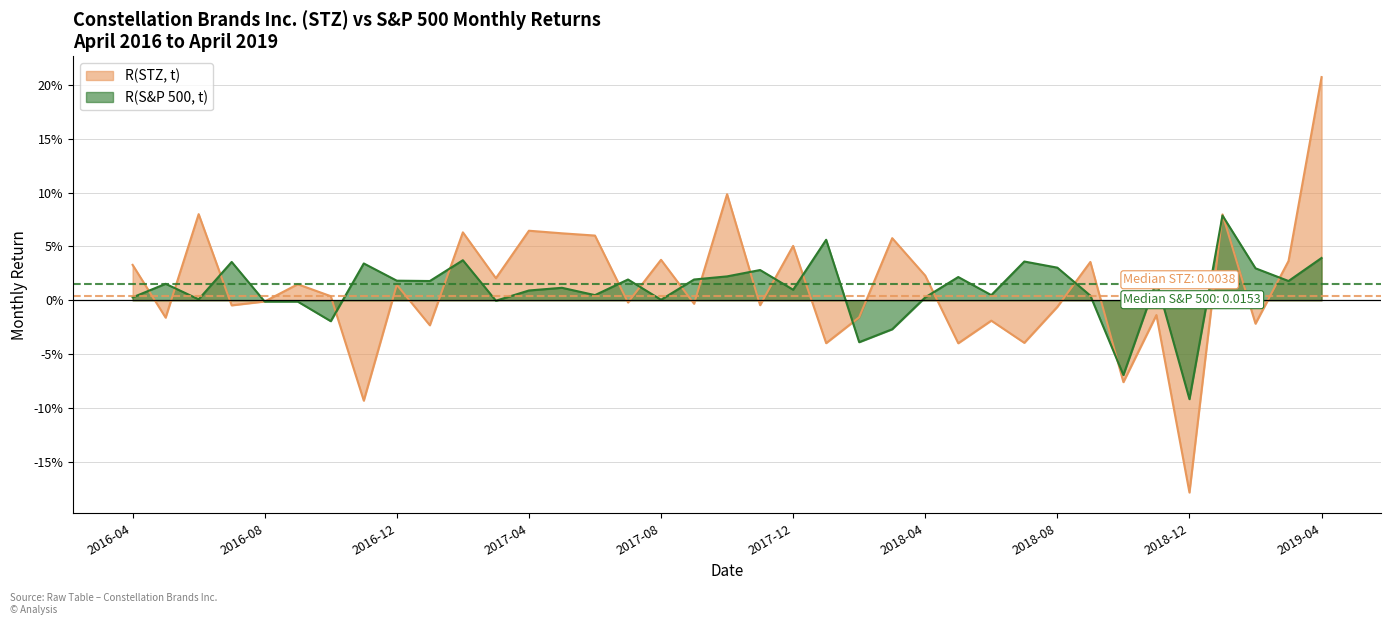

Which series has the largest total across all categories?

R(STZ, t)